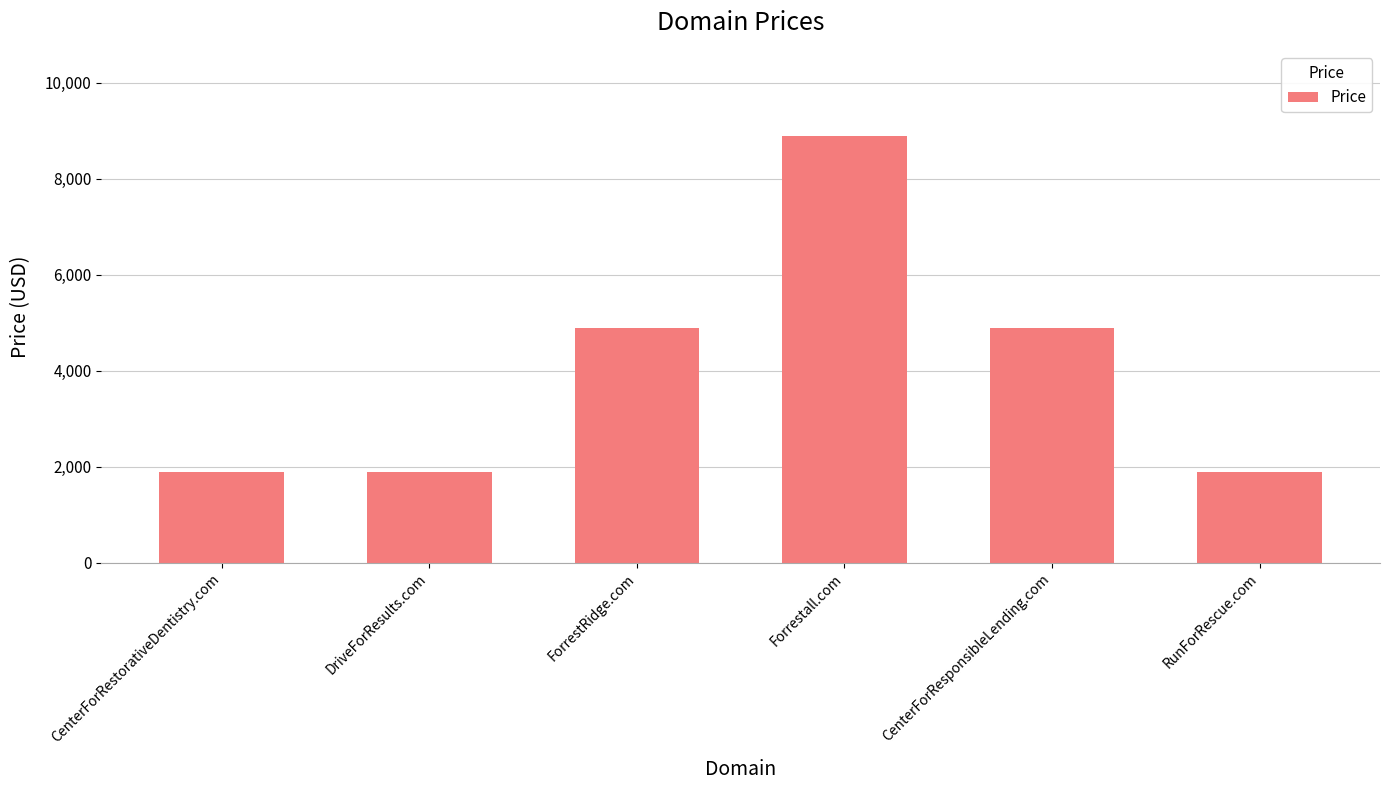

Are the bars grouped side by side (vs. stacked)?

No